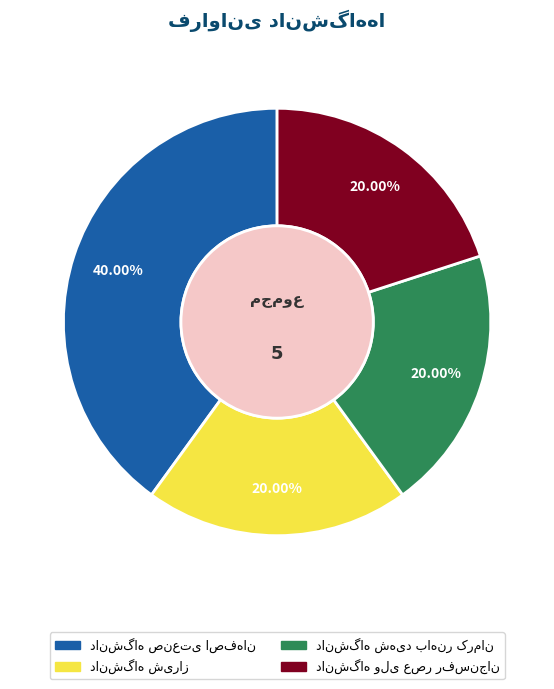

Does any single category account for the majority?

No